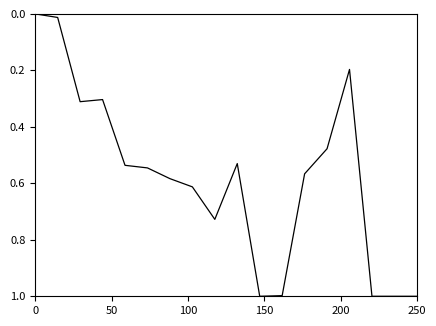

What is the difference between the maximum and minimum values?

1.0